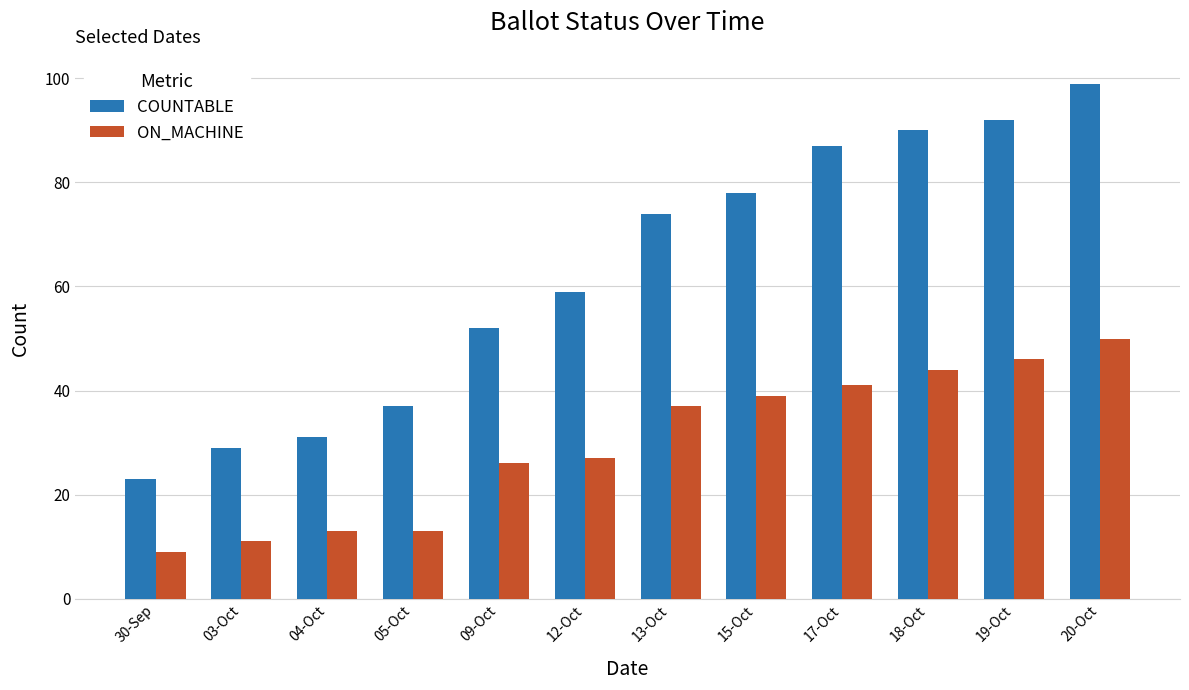

What is the difference between the COUNTABLE values at 05-Oct and 12-Oct?

22